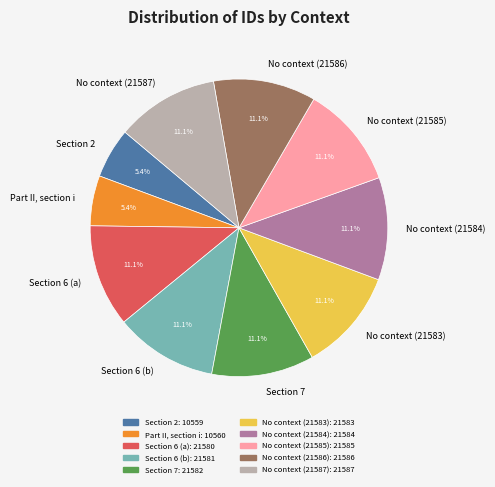

Approximately how many times larger is the value at No context (21584) compared to No context (21587)?

1.0